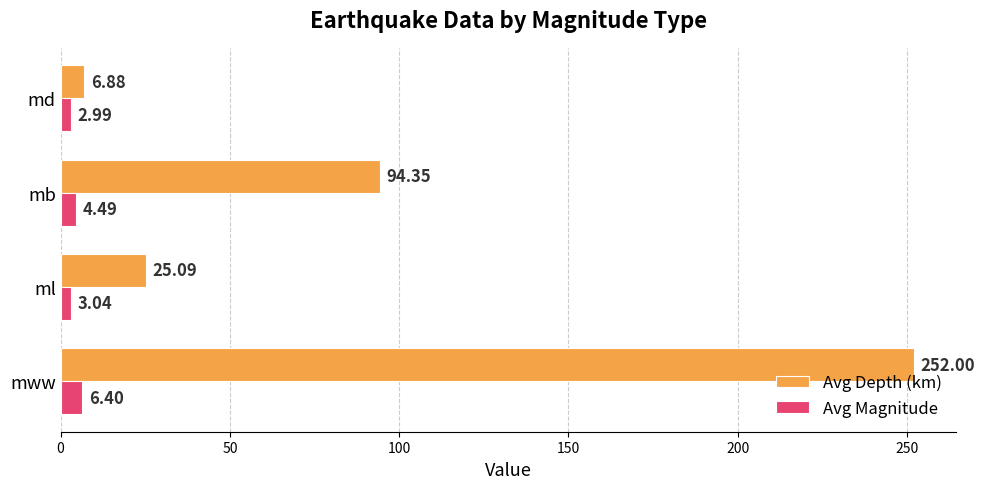

What is the difference between the highest and lowest values at mww?

245.6